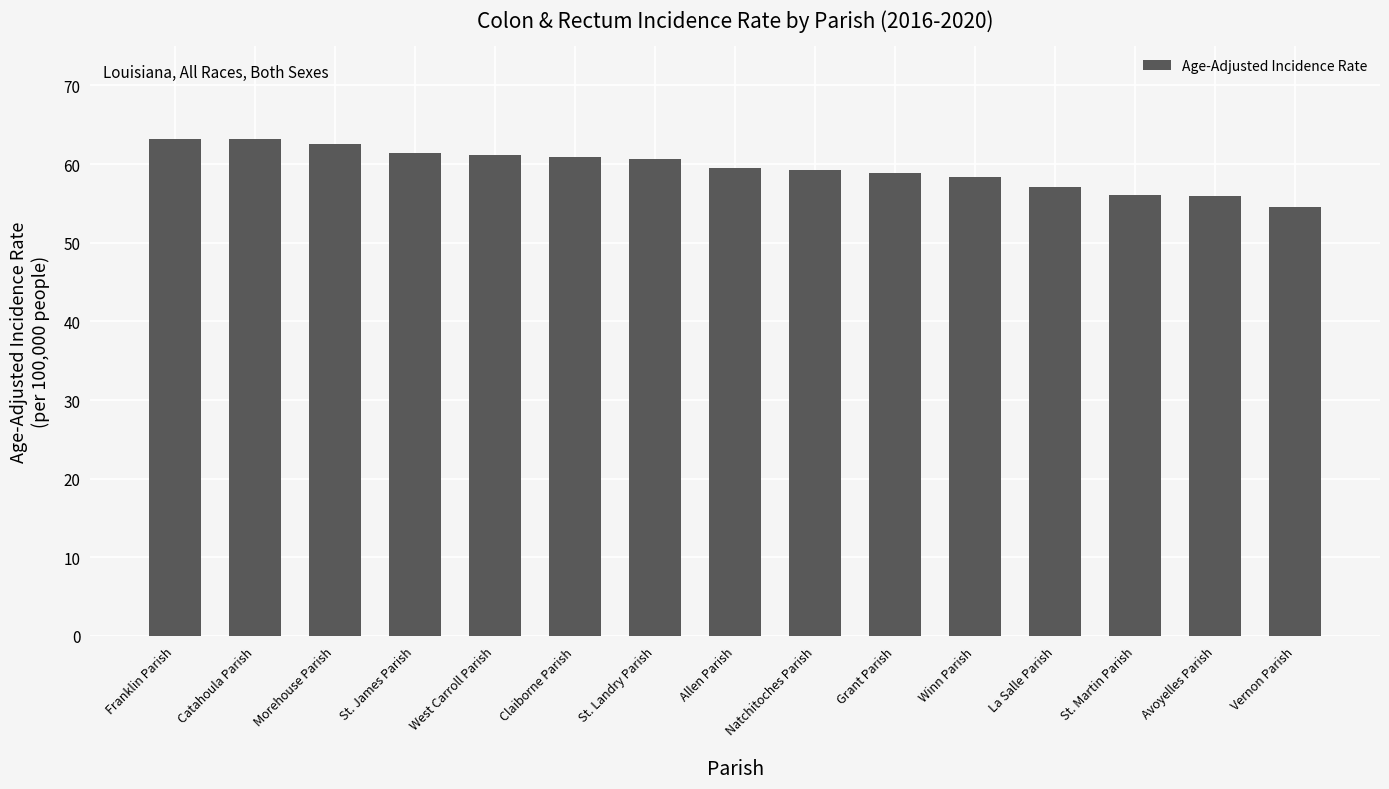

What is the maximum value shown in the chart?

63.2